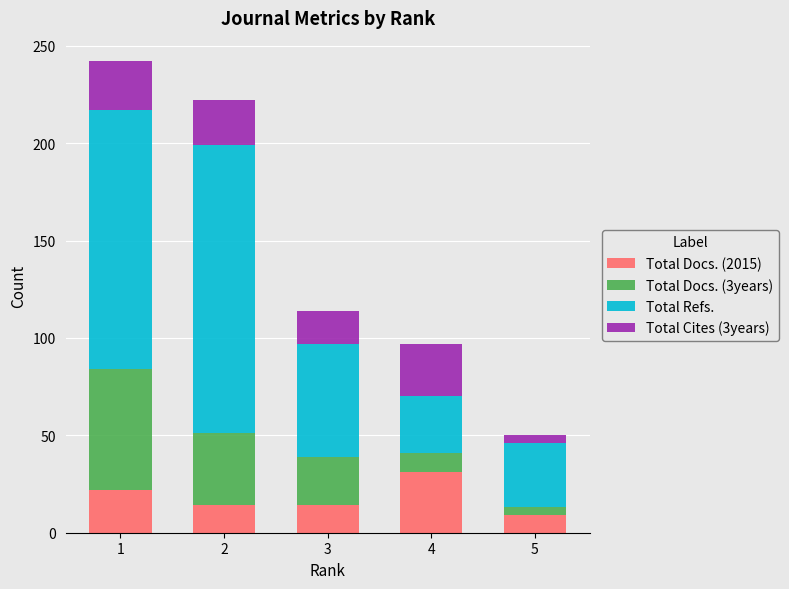

What is the total value across all series at 5?

50